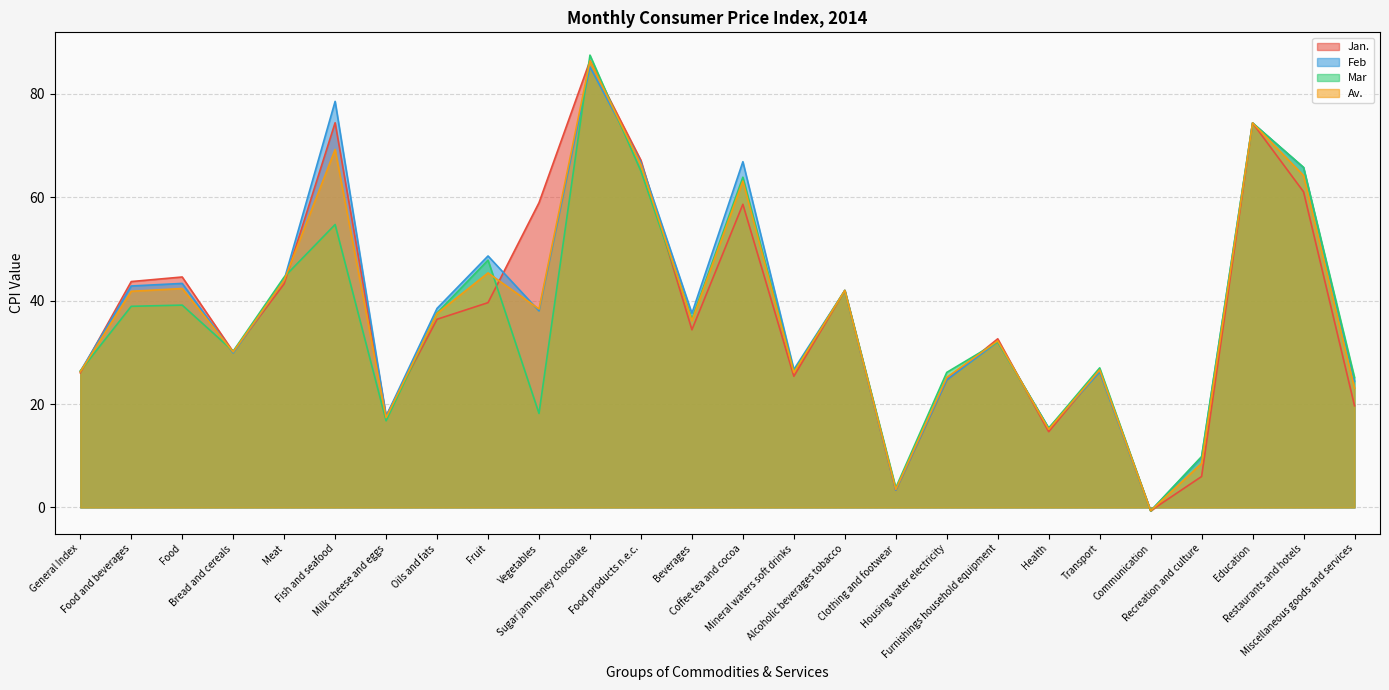

Which series has the largest range (max minus min)?

Mar